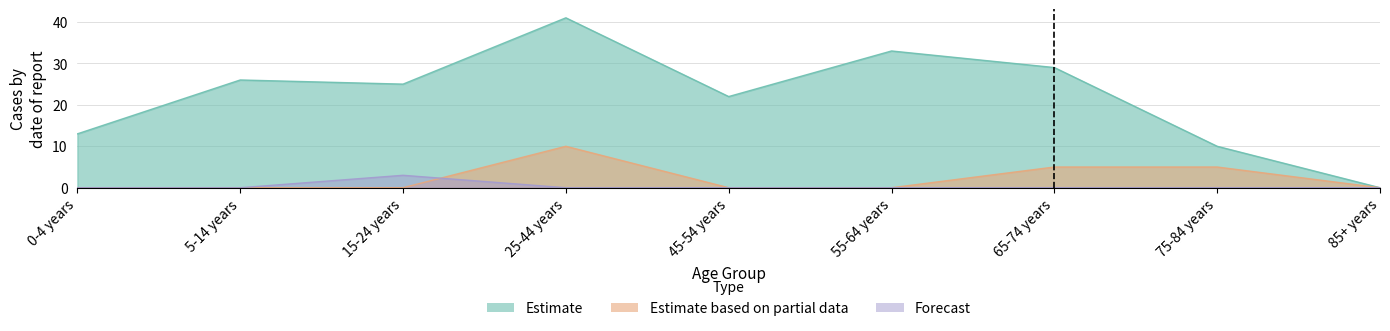

Reading left to right, extract all data points from this chart.

Estimate: 0-4 years=13	5-14 years=26	15-24 years=25	25-44 years=41	45-54 years=22	55-64 years=33	65-74 years=29	75-84 years=10	85+ years=0
Estimate based on partial data: 0-4 years=0	5-14 years=0	15-24 years=0	25-44 years=10	45-54 years=0	55-64 years=0	65-74 years=5	75-84 years=5	85+ years=0
Forecast: 0-4 years=0	5-14 years=0	15-24 years=3	25-44 years=0	45-54 years=0	55-64 years=0	65-74 years=0	75-84 years=0	85+ years=0